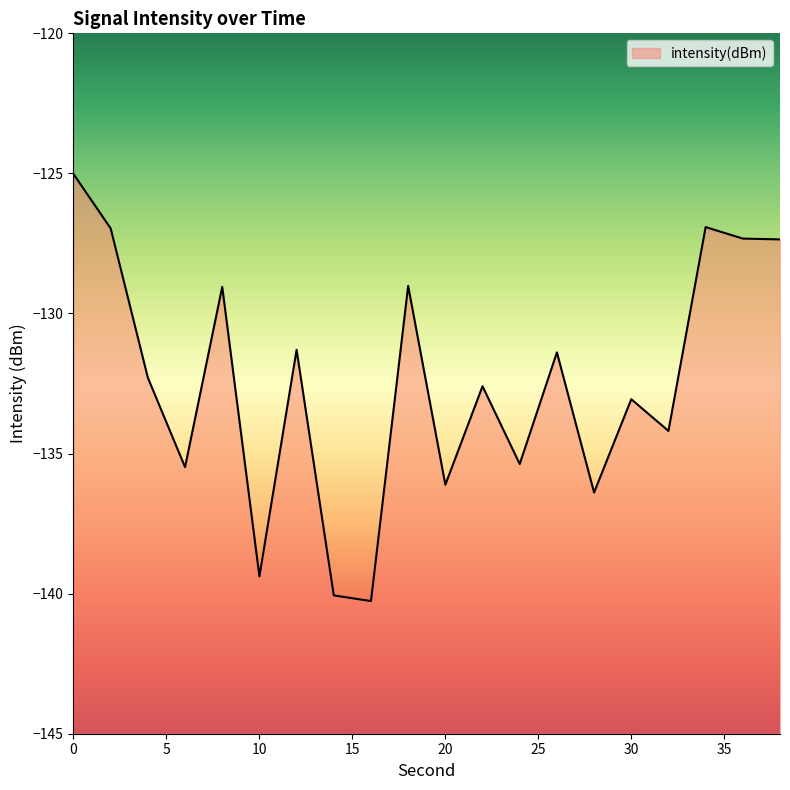

What is the sum of the values at 28 and 38?

-263.7